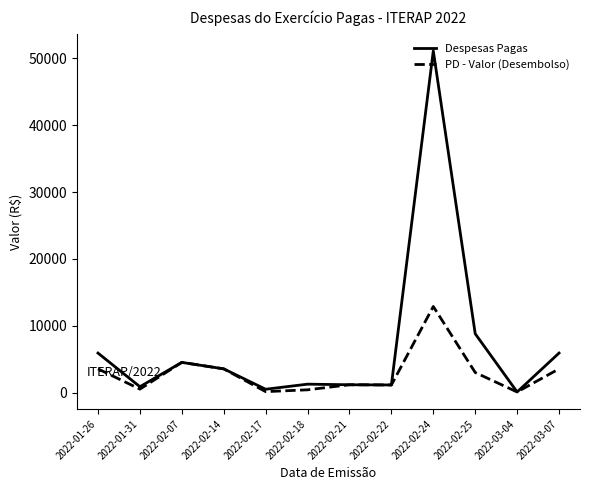

What is the maximum value shown in the chart?

51107.6